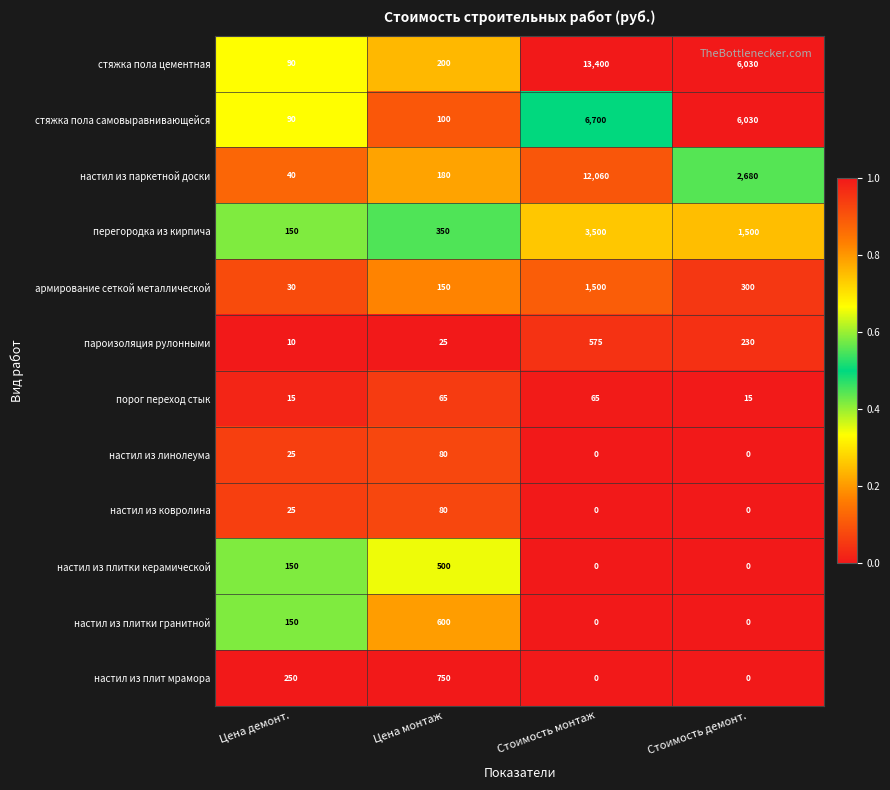

At how many categories does at least one series exceed 0?

4